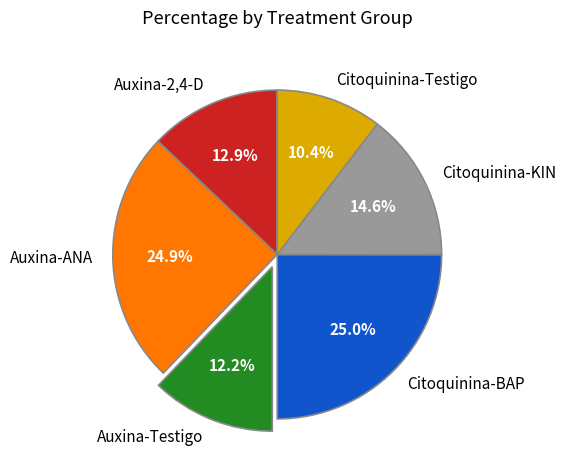

Is it true that Auxina-2,4-D is 13% of the pie?

True